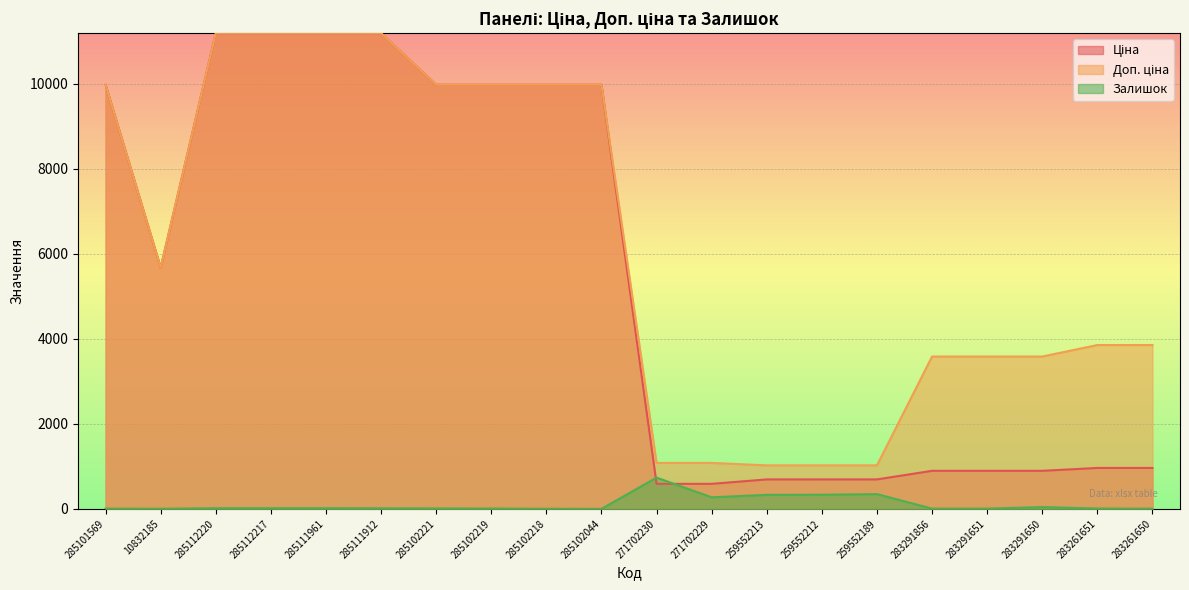

True or false: Ціна and Доп. ціна cross at least once.

False